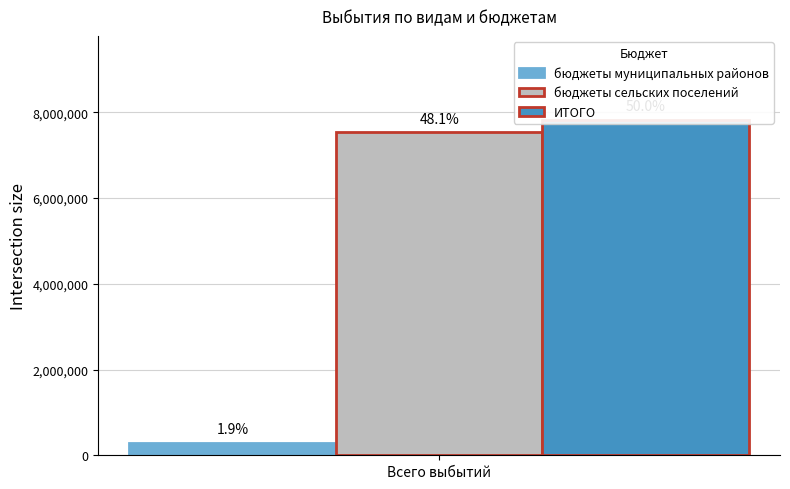

What are all the series names shown in the legend?

бюджеты муниципальных районов, бюджеты сельских поселений, ИТОГО